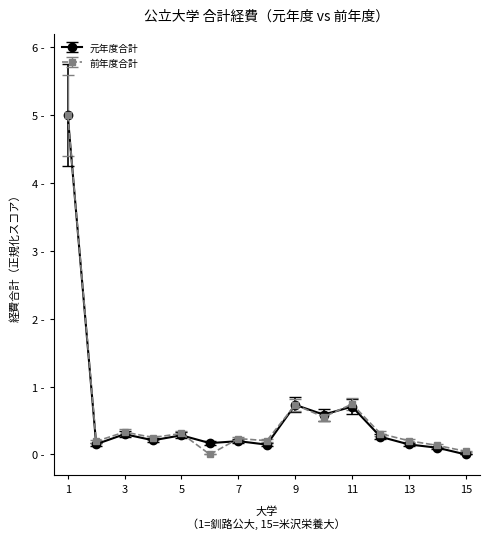

Which series has the widest spread of values?

前年度合計